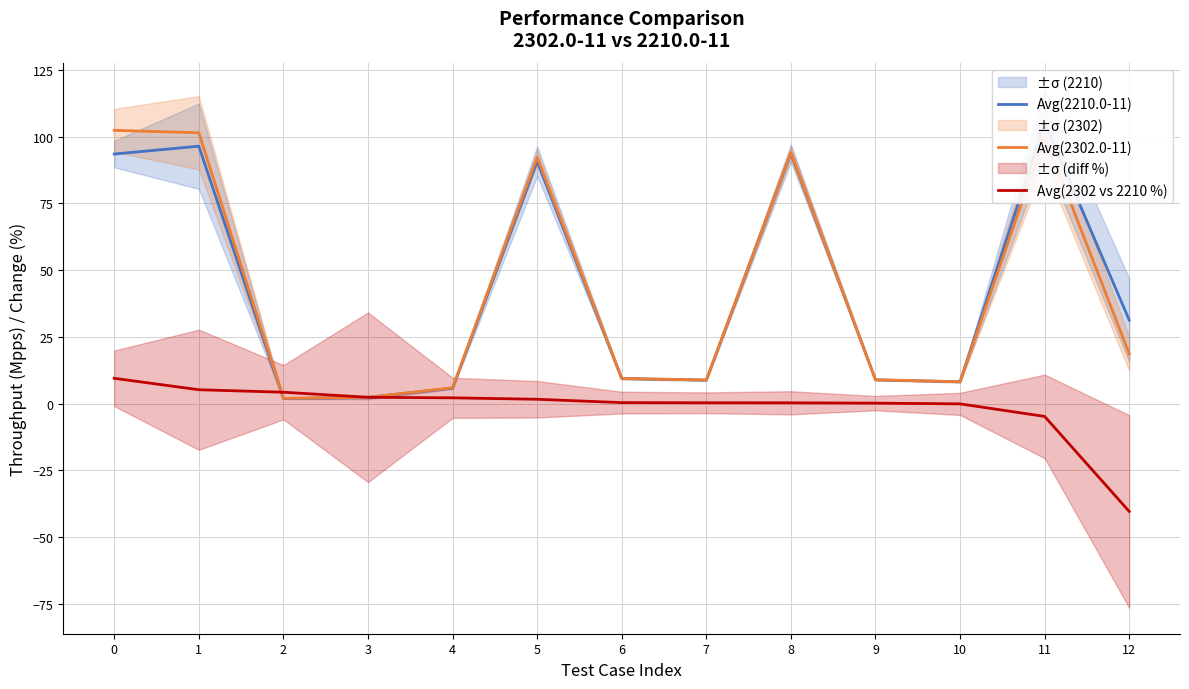

How many lines are shown in the chart?

3